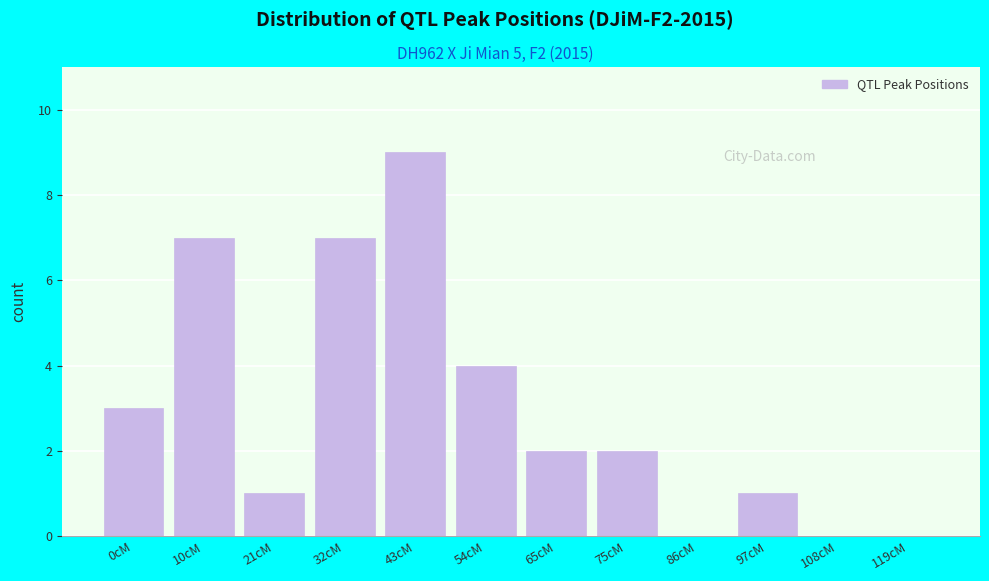

Reading right to left, transcribe all the data shown in this chart.

119cM=0	108cM=0	97cM=1	86cM=0	75cM=2	65cM=2	54cM=4	43cM=9	32cM=7	21cM=1	10cM=7	0cM=3